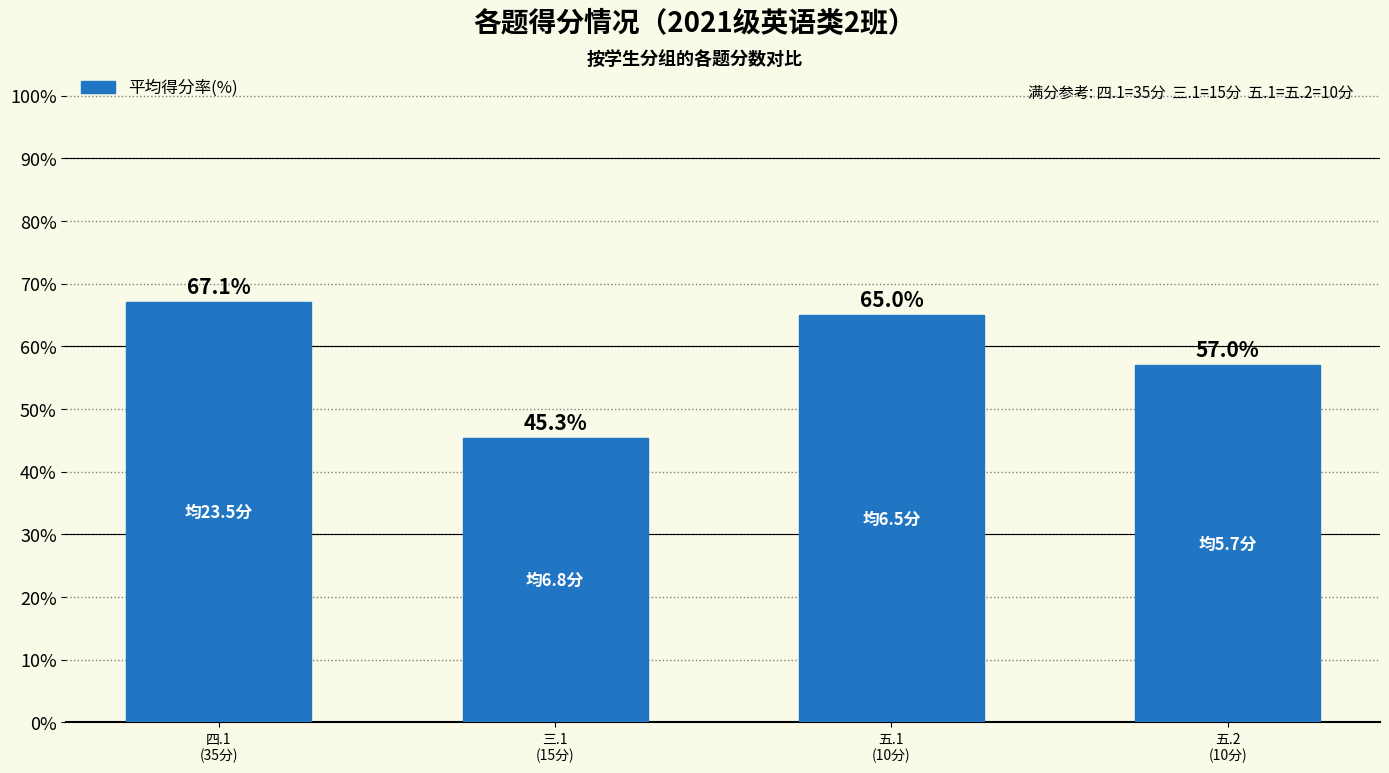

List the labels in order of value, largest first.

四.1
(35分), 五.1
(10分), 五.2
(10分), 三.1
(15分)